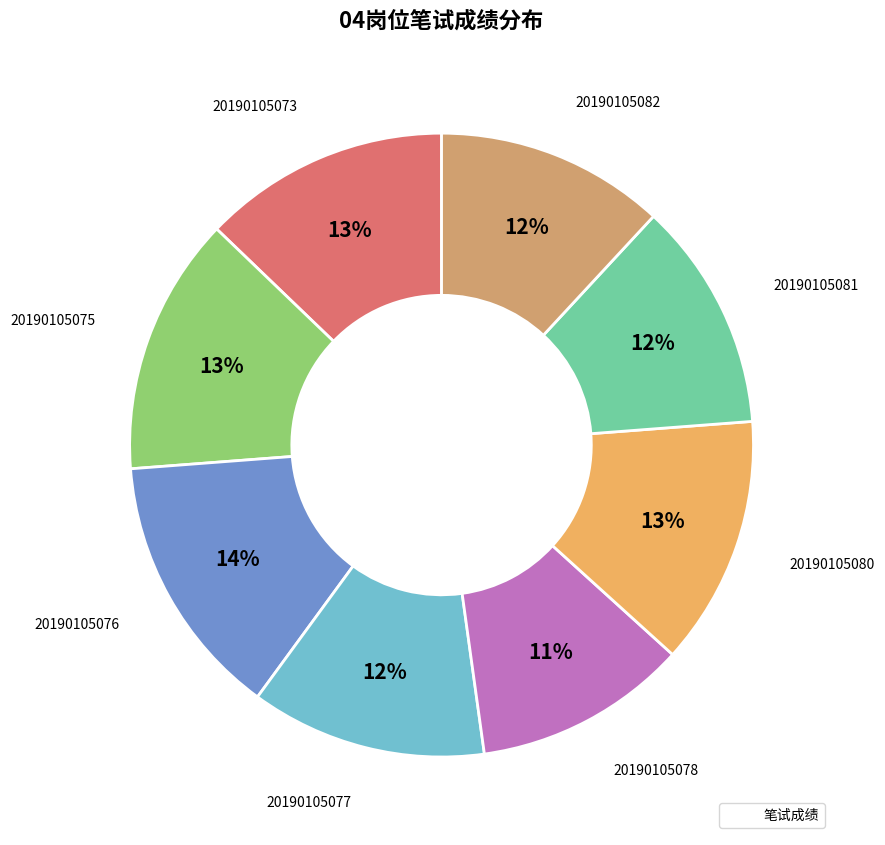

Does any single category account for the majority?

No